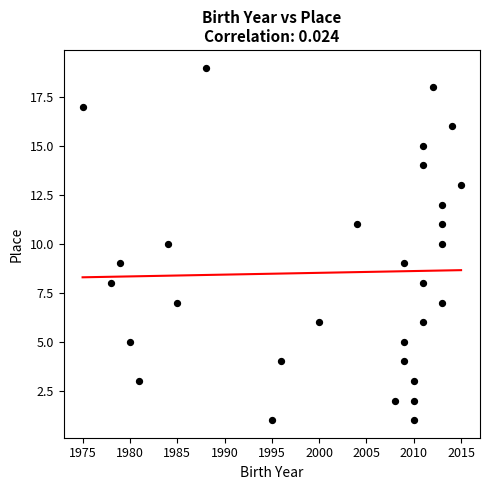

What is the range of Y values (max minus min)?

18